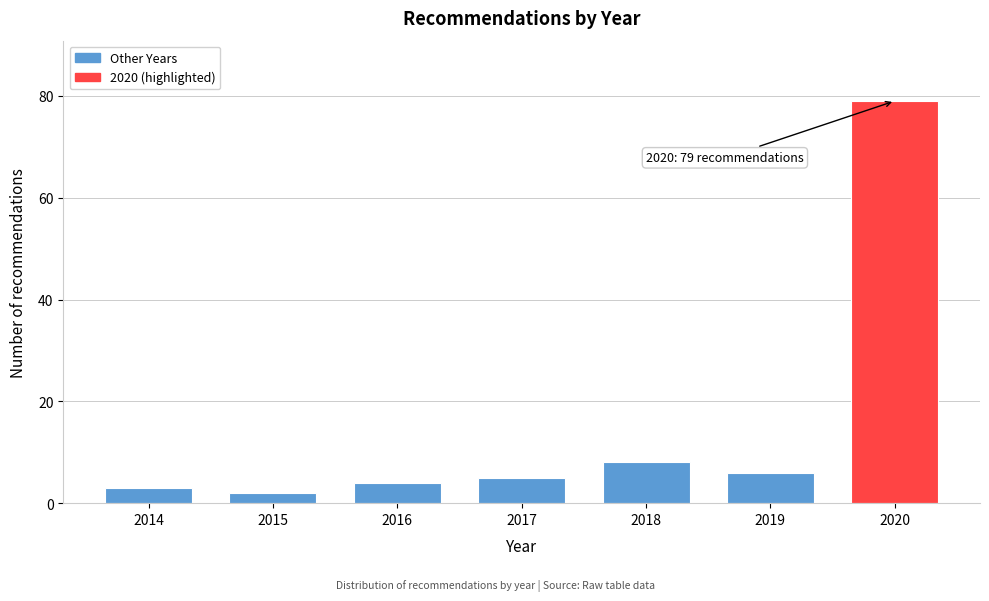

Reading right to left, transcribe all the data shown in this chart.

2020=79	2019=6	2018=8	2017=5	2016=4	2015=2	2014=3